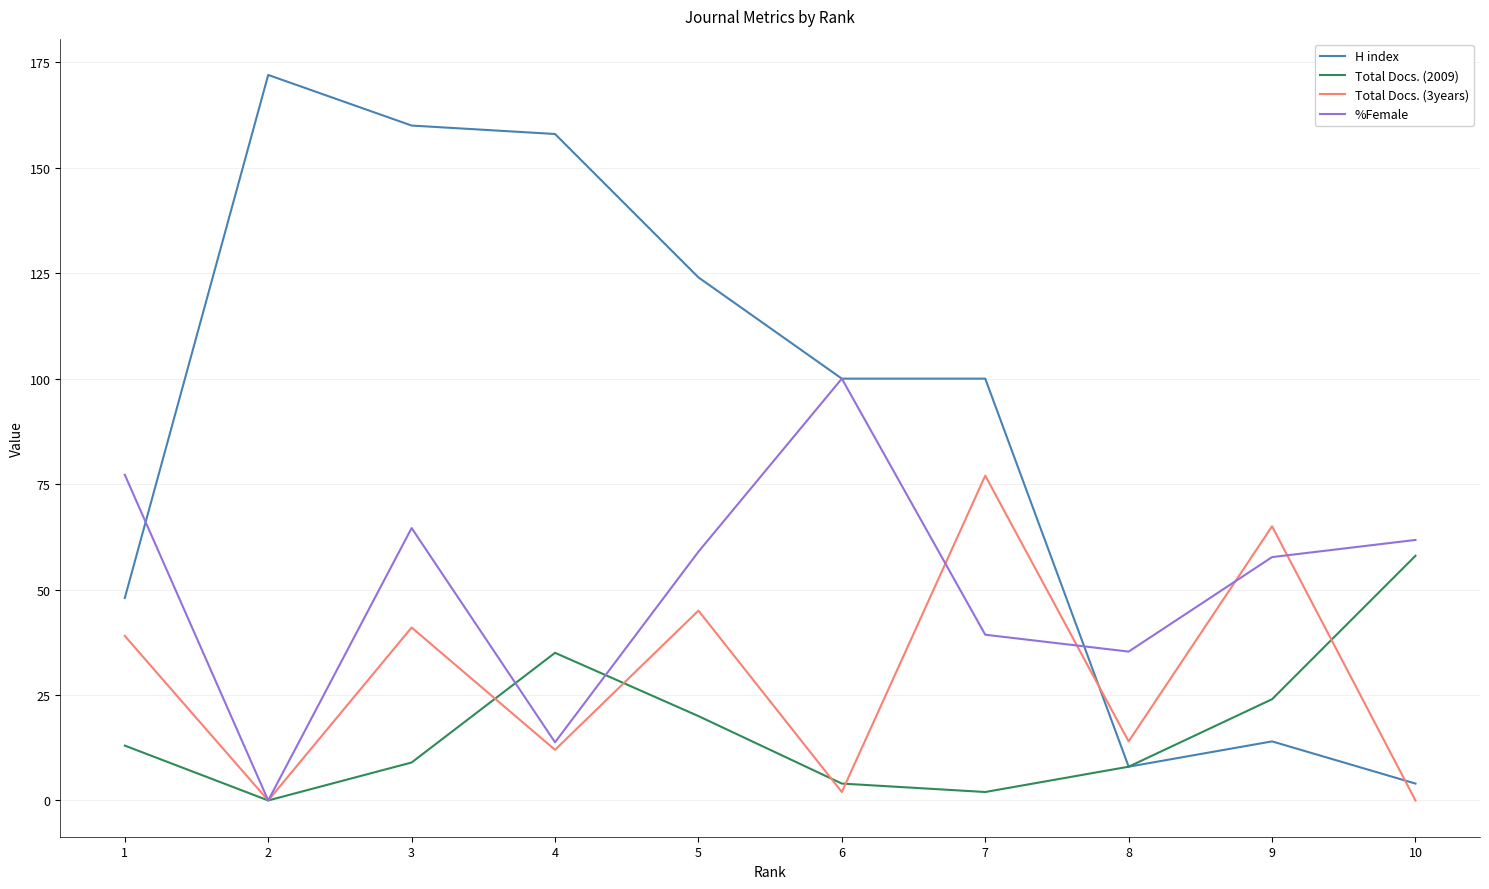

List the series in order of their overall mean, highest first.

H index, %Female, Total Docs. (3years), Total Docs. (2009)